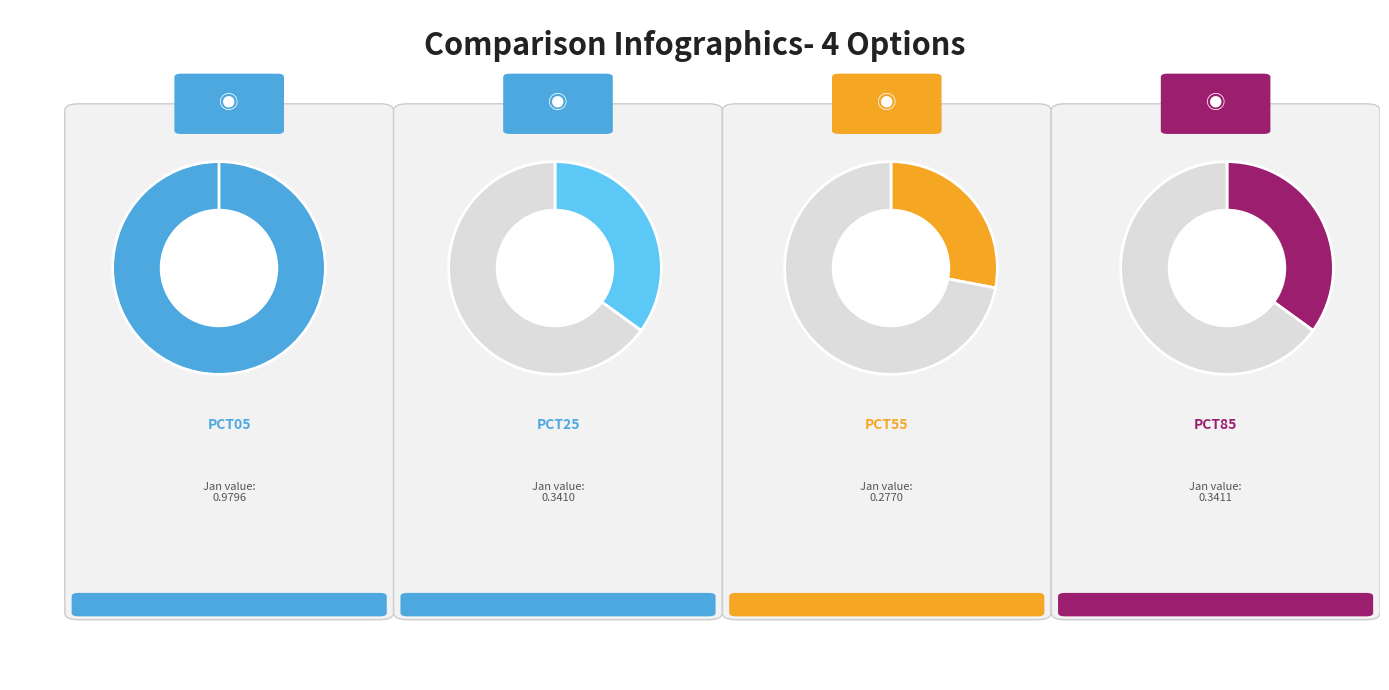

To the nearest percent, what portion does pct55 represent?

14%